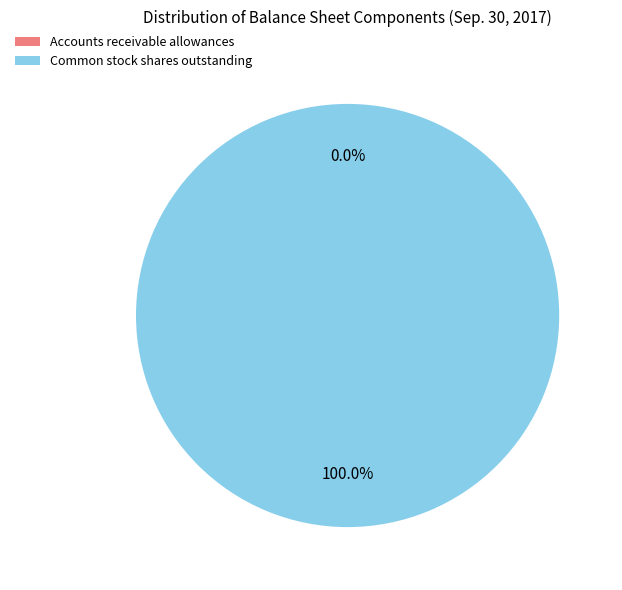

Which category has the biggest portion of the pie?

Common stock shares outstanding